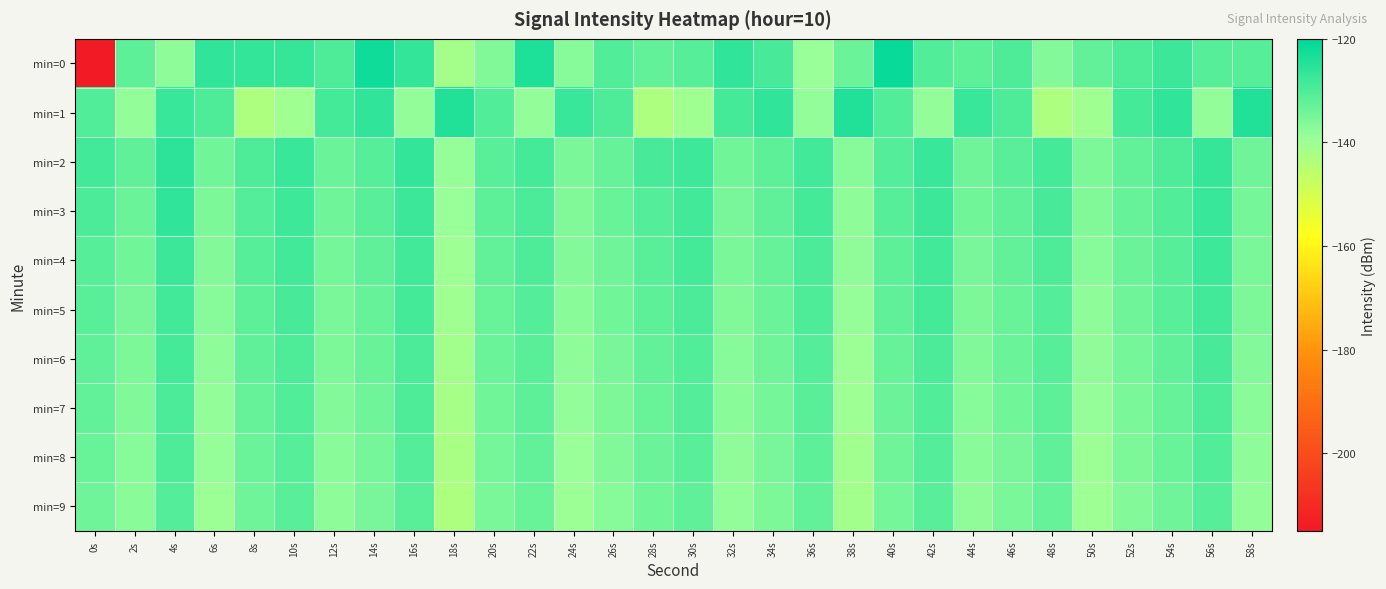

Which series has the widest spread of values?

min=0